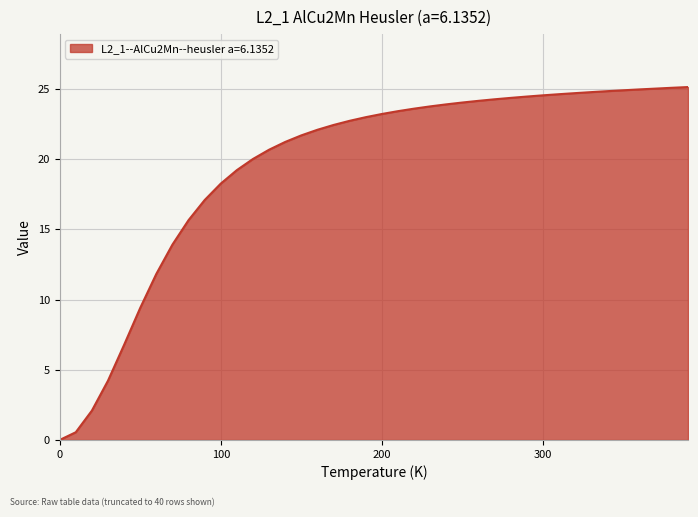

Does the chart display data point markers on the line(s)?

No